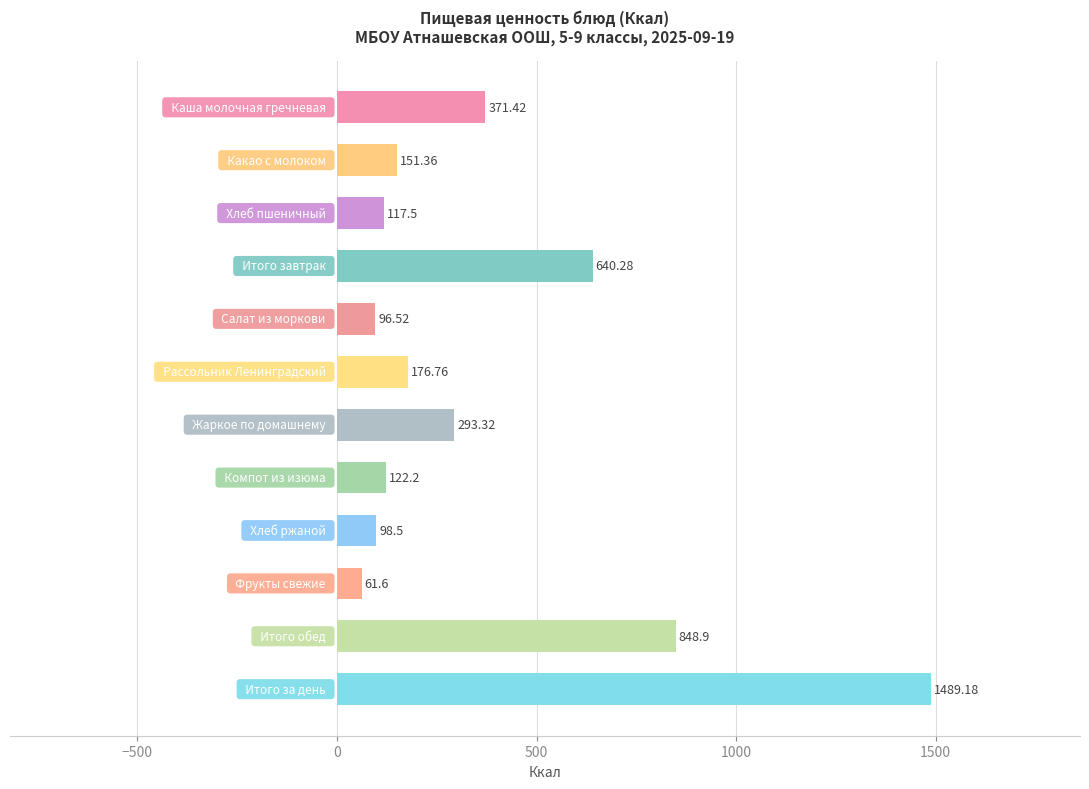

Are the bars grouped side by side (vs. stacked)?

No